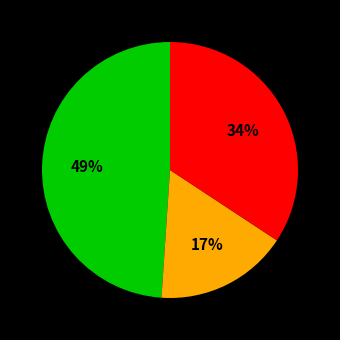

Does any single category account for the majority?

No